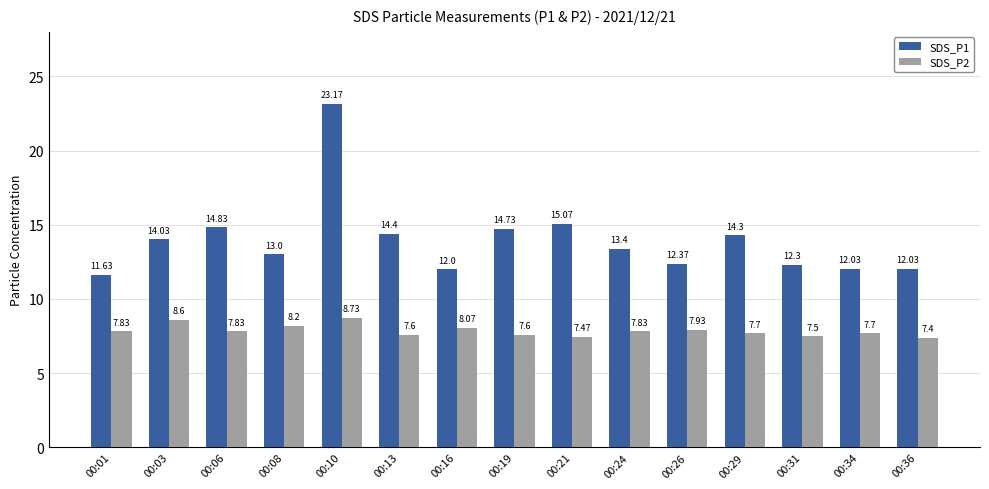

At which category is the sum across all series the highest?

00:10